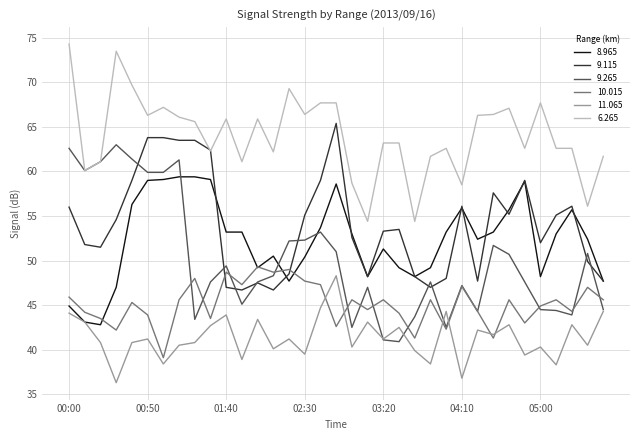

What is the sum of all 9.115 values?

1893.0